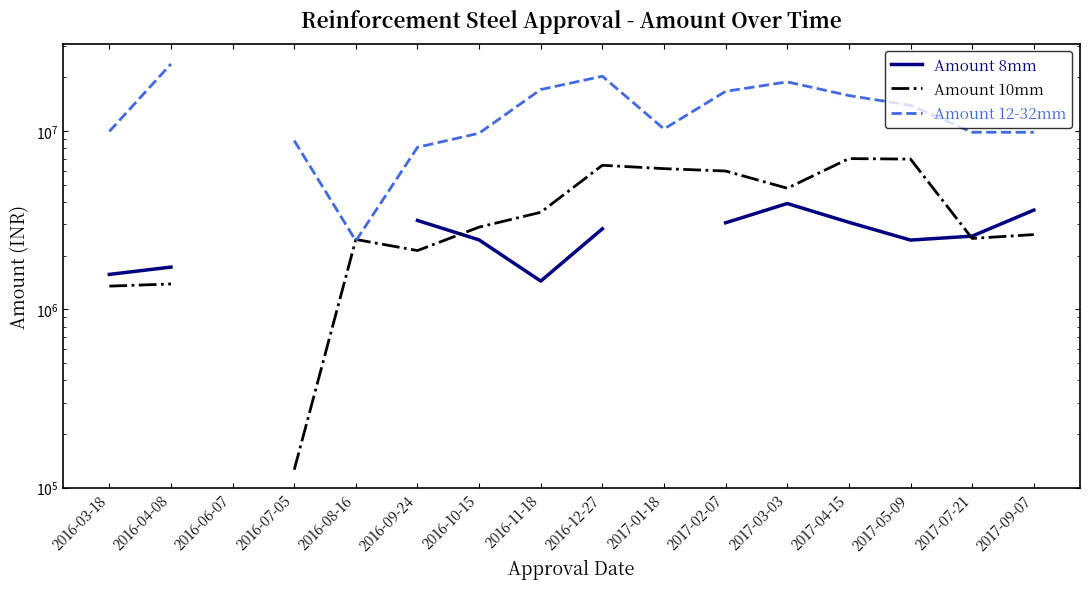

How many data points in Amount 8mm are above 2572500?

6